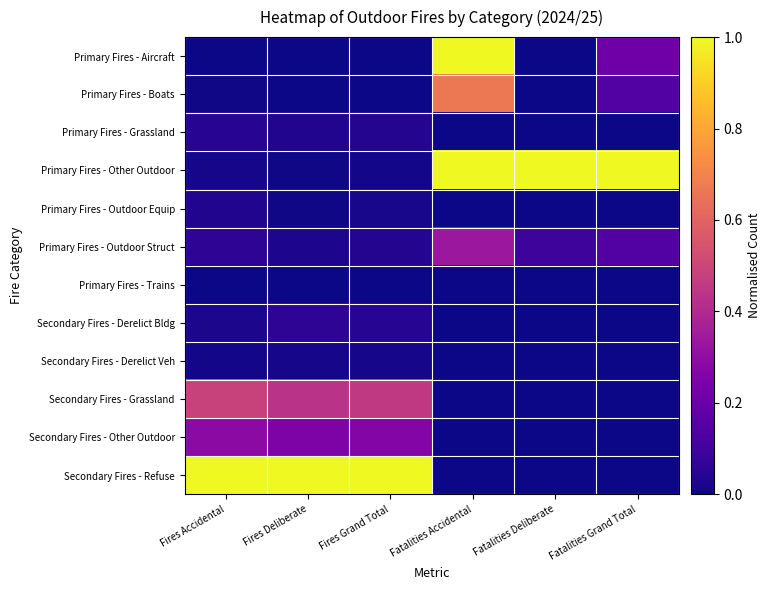

Which series has the largest range (max minus min)?

Primary Fires - Aircraft